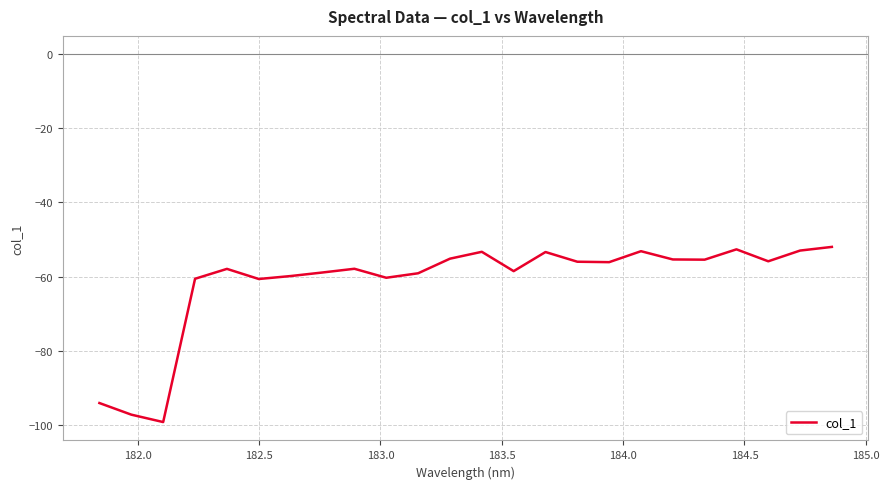

What is the difference between the maximum and minimum values?

47.3